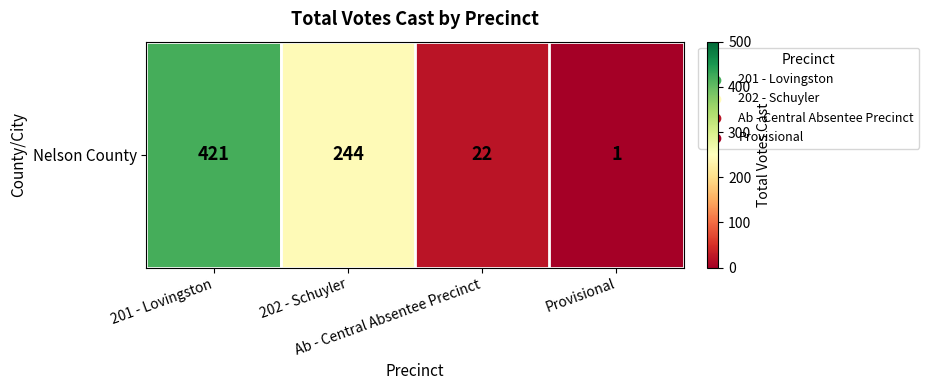

How many data points are above 244?

1